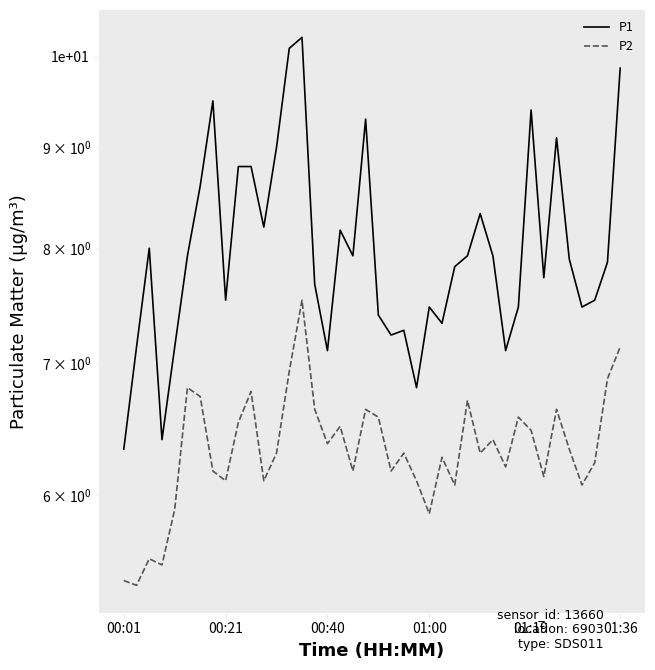

Read the P1 value at 14.

10.2